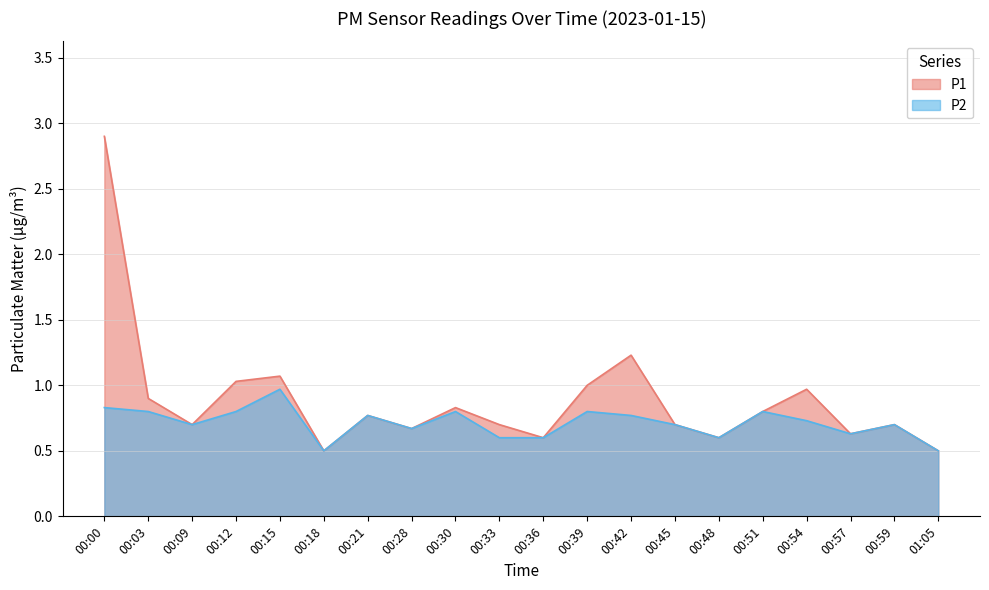

What is the total value across all series at 00:28?

1.3